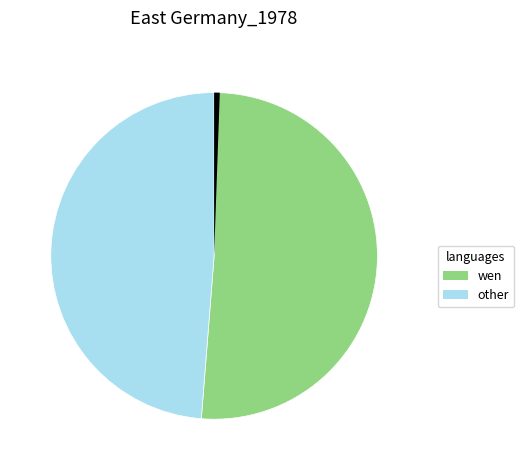

Does any single category account for the majority?

Yes